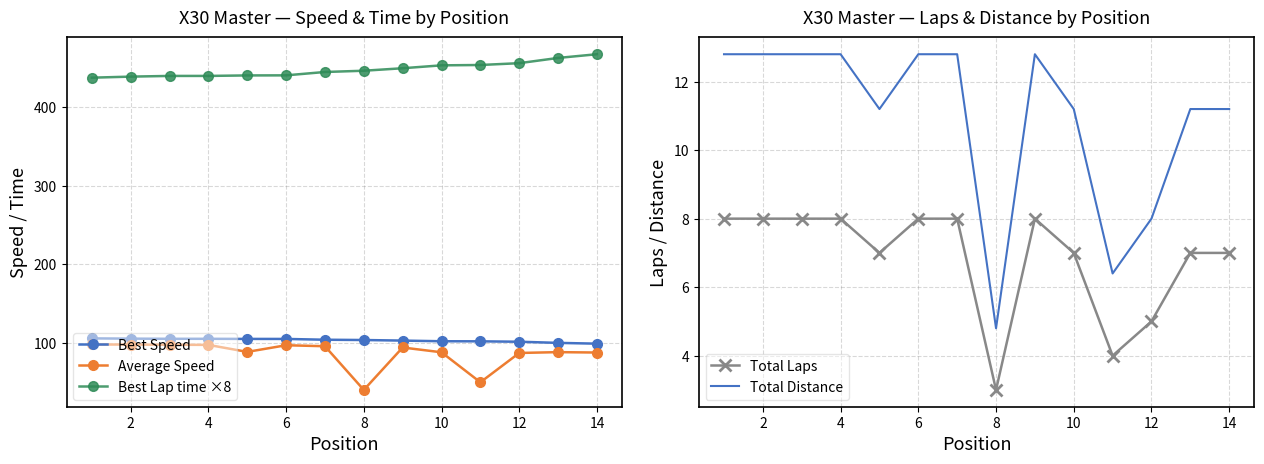

What is the value of the Best Lap time ×8 point at the 14th from the left?

467.4